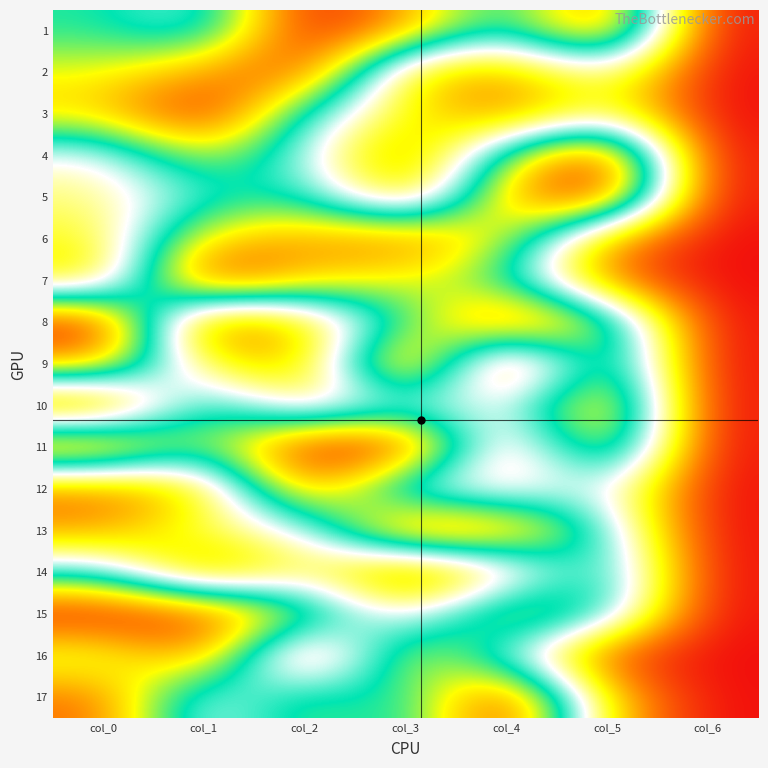

Reading right to left, list all the values displayed in this chart.

1: col_6=0	col_5=16	col_4=9	col_3=14	col_2=17	col_1=8	col_0=10
2: col_6=0	col_5=7	col_4=3	col_3=4	col_2=16	col_1=14	col_0=12
3: col_6=0	col_5=6	col_4=2	col_3=5	col_2=9	col_1=17	col_0=13
4: col_6=0	col_5=17	col_4=11	col_3=2	col_2=8	col_1=12	col_0=7
5: col_6=0	col_5=17	col_4=14	col_3=3	col_2=10	col_1=9	col_0=6
6: col_6=0	col_5=3	col_4=12	col_3=15	col_2=14	col_1=13	col_0=5
7: col_6=0	col_5=2	col_4=10	col_3=12	col_2=13	col_1=17	col_0=4
8: col_6=0	col_5=12	col_4=16	col_3=10	col_2=4	col_1=1	col_0=17
9: col_6=0	col_5=13	col_4=1	col_3=17	col_2=3	col_1=5	col_0=14
10: col_6=0	col_5=15	col_4=7	col_3=8	col_2=5	col_1=11	col_0=1
11: col_6=0	col_5=14	col_4=4	col_3=17	col_2=17	col_1=10	col_0=16
12: col_6=0	col_5=8	col_4=6	col_3=7	col_2=15	col_1=4	col_0=2
13: col_6=0	col_5=9	col_4=15	col_3=16	col_2=7	col_1=6	col_0=3
14: col_6=0	col_5=11	col_4=5	col_3=1	col_2=6	col_1=2	col_0=9
15: col_6=0	col_5=10	col_4=13	col_3=6	col_2=12	col_1=16	col_0=17
16: col_6=0	col_5=1	col_4=8	col_3=13	col_2=2	col_1=15	col_0=11
17: col_6=0	col_5=4	col_4=17	col_3=9	col_2=11	col_1=7	col_0=15